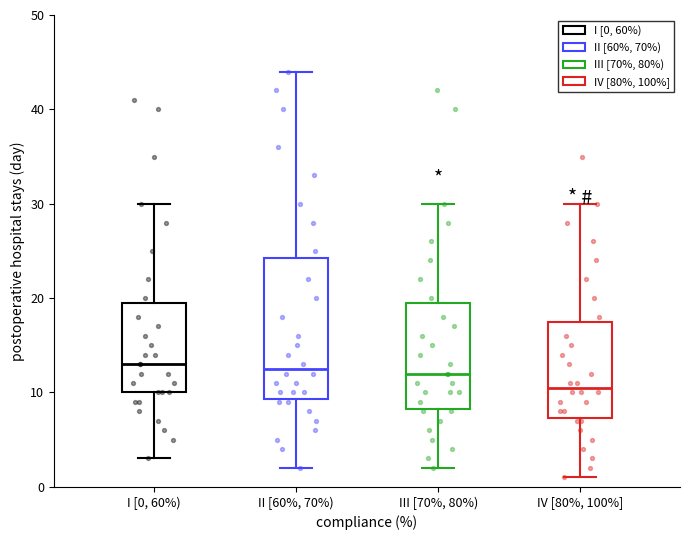

Reading left to right, read every box against the y-axis: the position of its median line, the range the box covers, and the ends of its whiskers. The values are not printed on the chart, so give them approximately, as read against the axis.

I [0, 60%): median 13, box 10 to 20, whiskers 3 to 30
II [60%, 70%): median 13, box 9 to 24, whiskers 2 to 44
III [70%, 80%): median 12, box 8 to 20, whiskers 2 to 30
IV [80%, 100%]: median 11, box 7 to 18, whiskers 1 to 30